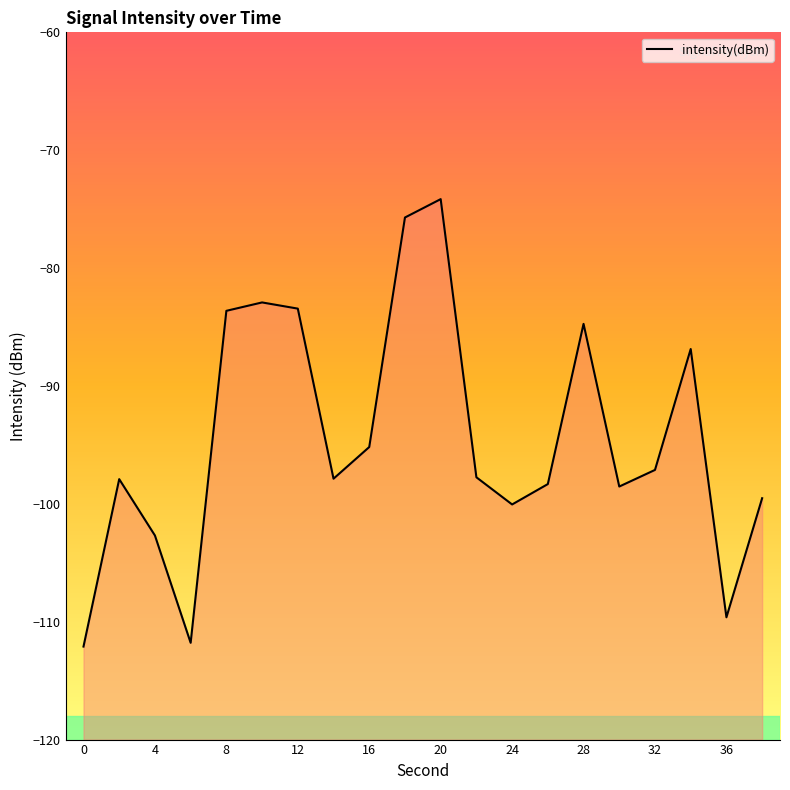

Where is the data nearest to the value -93?

16